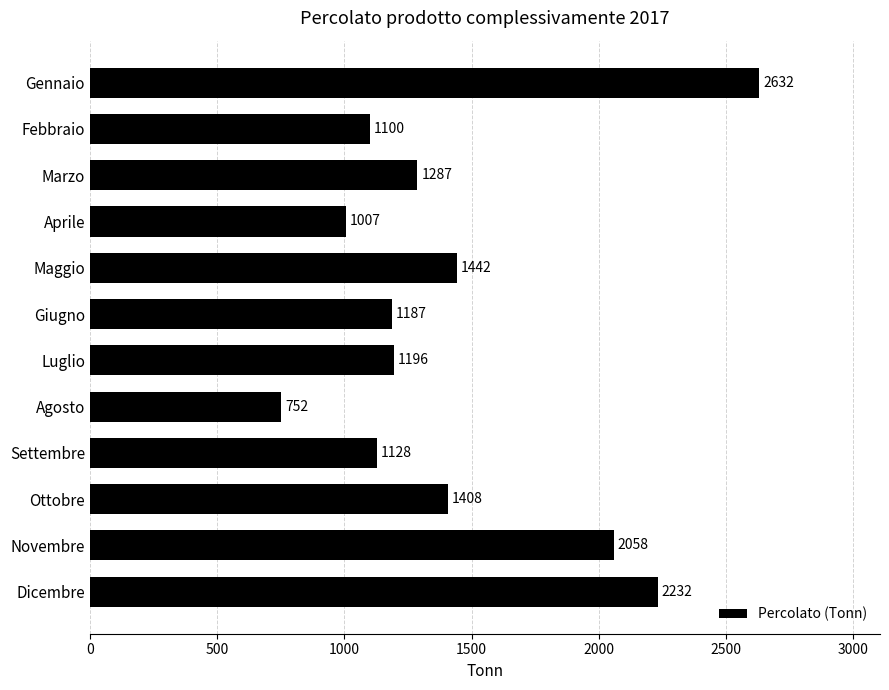

Approximately how many times larger is the value at Agosto compared to Marzo?

0.6